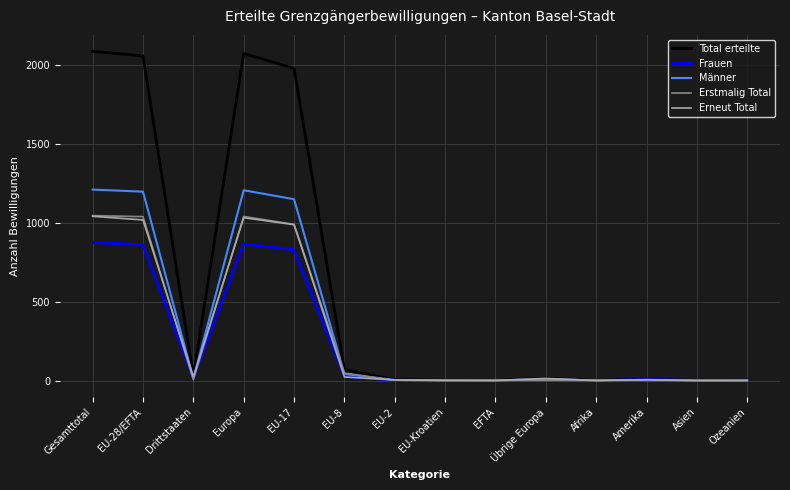

True or false: Erneut Total has more than 1 interior local peaks.

True